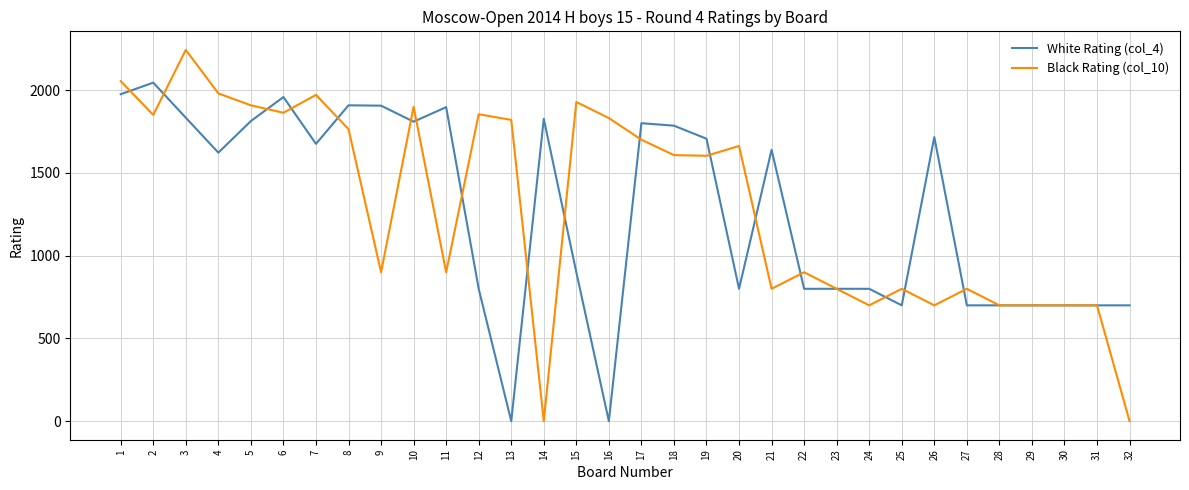

True or false: White Rating (col_4) has a value of 700 at 31.

True